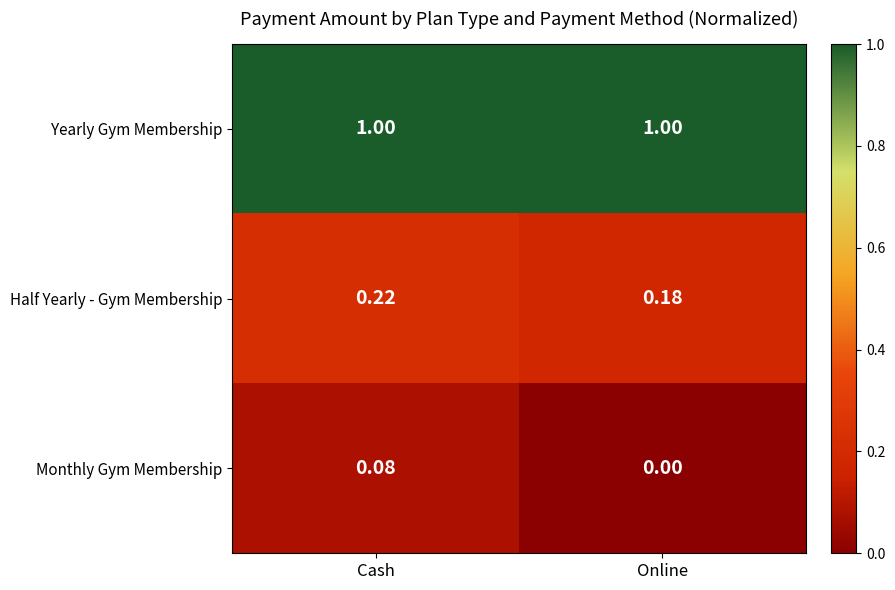

At which label does Half Yearly - Gym Membership reach its peak?

Cash